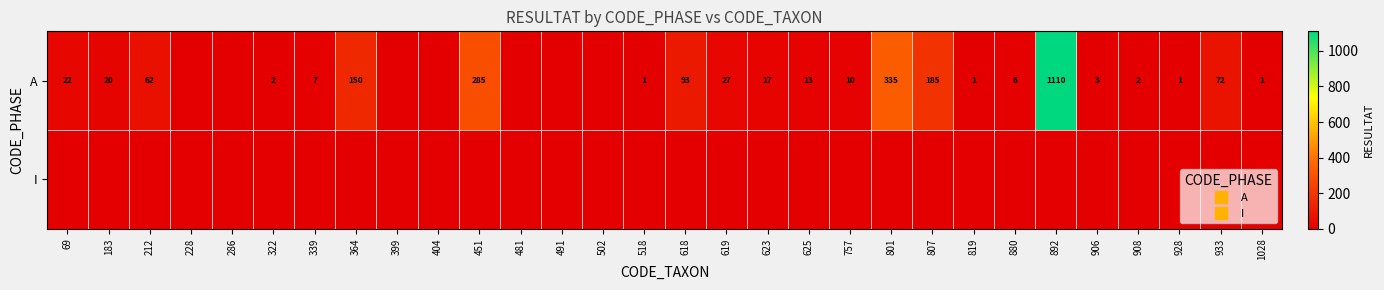

What is the difference between the highest and lowest values at 906?

3